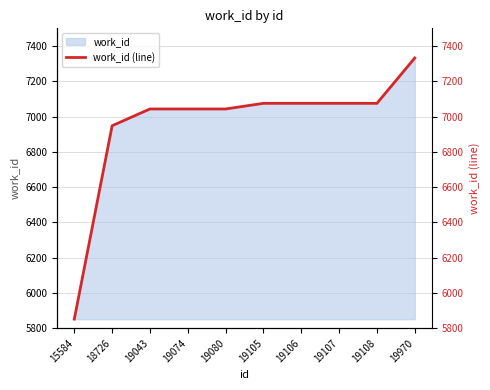

Which category has the highest value across all series?

19970